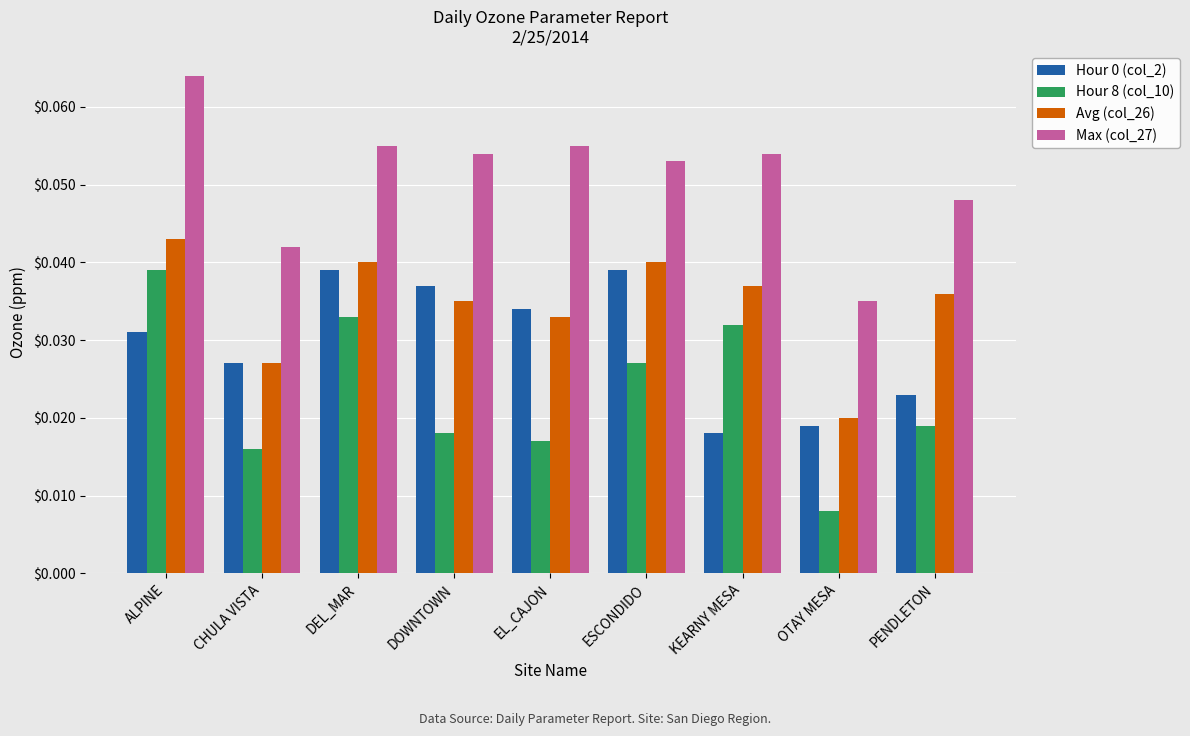

What is the sum of all Hour 0 (col_2) values?

0.3